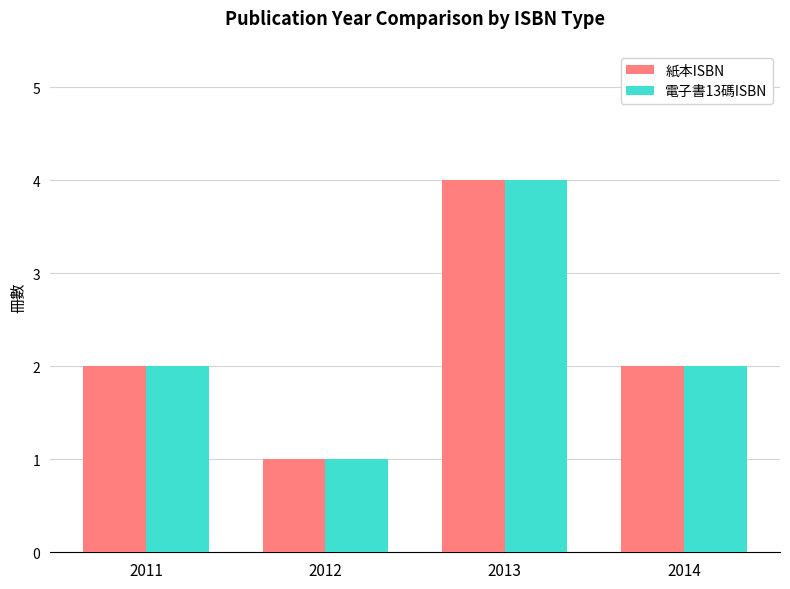

What is the minimum value for 電子書13碼ISBN?

1